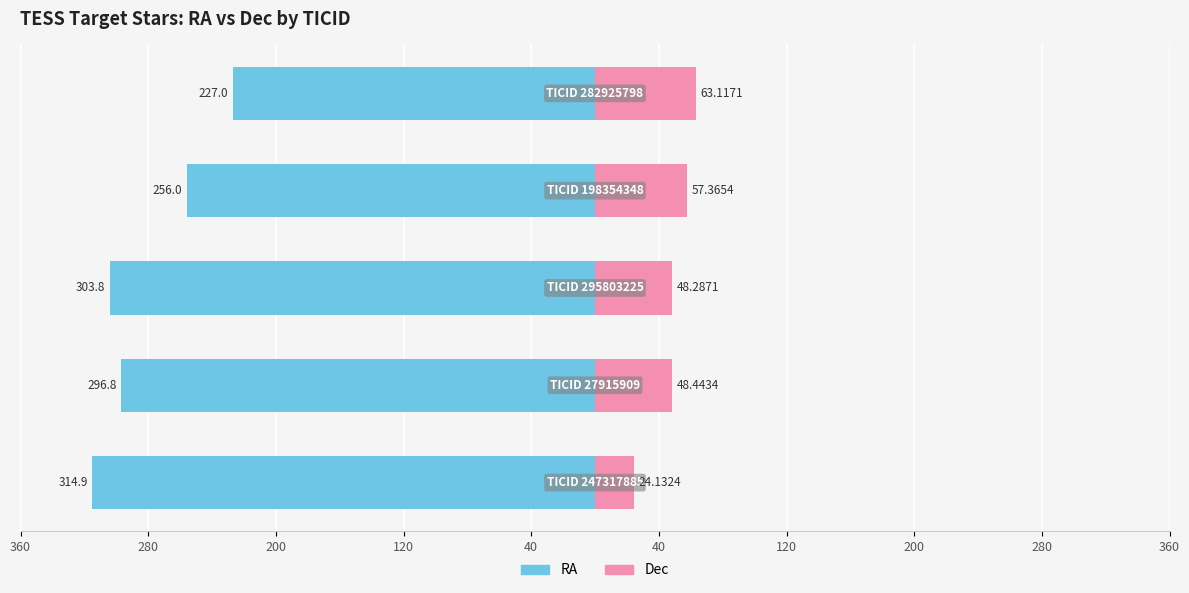

Is the value of Dec at 360 greater than the value of RA at 40?

Yes